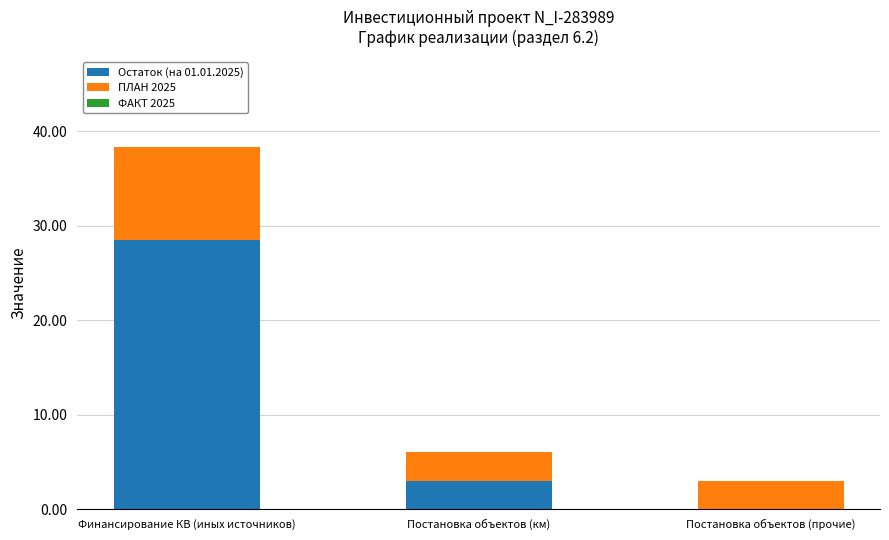

True or false: Остаток (на 01.01.2025) has a value of -10.9 at Постановка объектов (прочие).

False